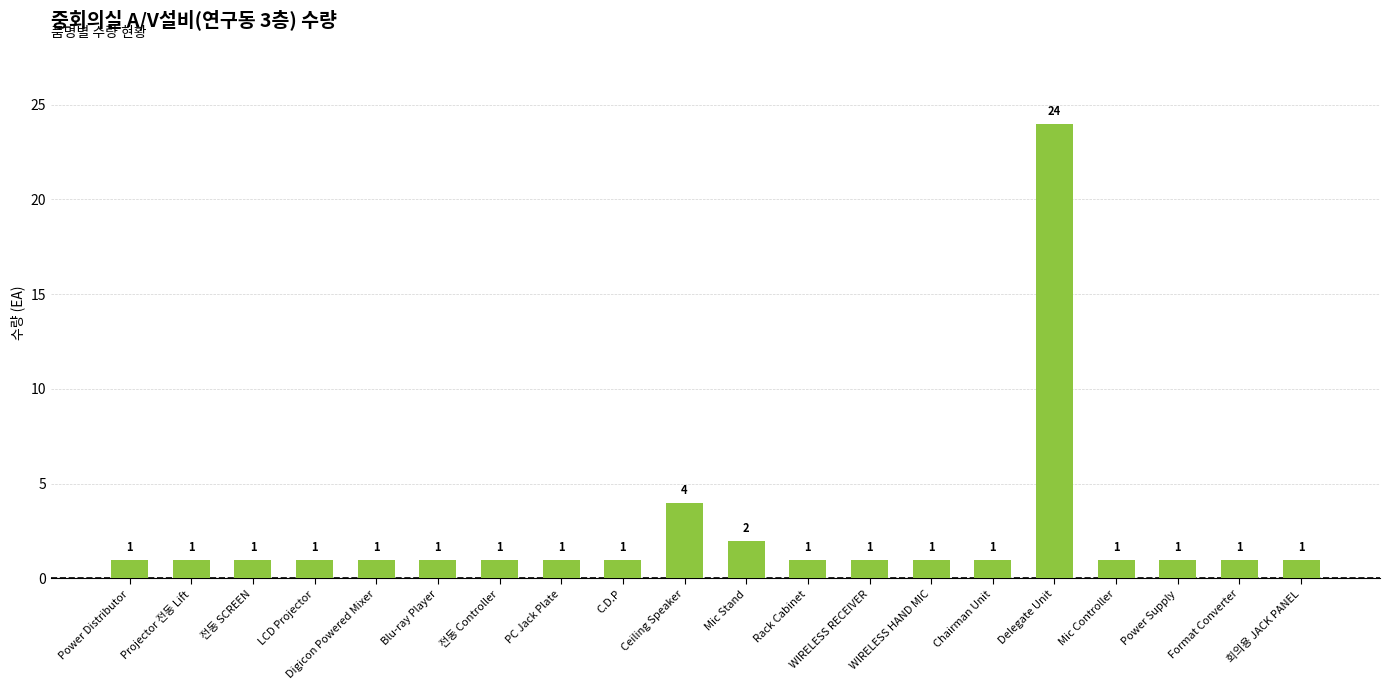

True or false: the data shows 1 at Chairman Unit.

True